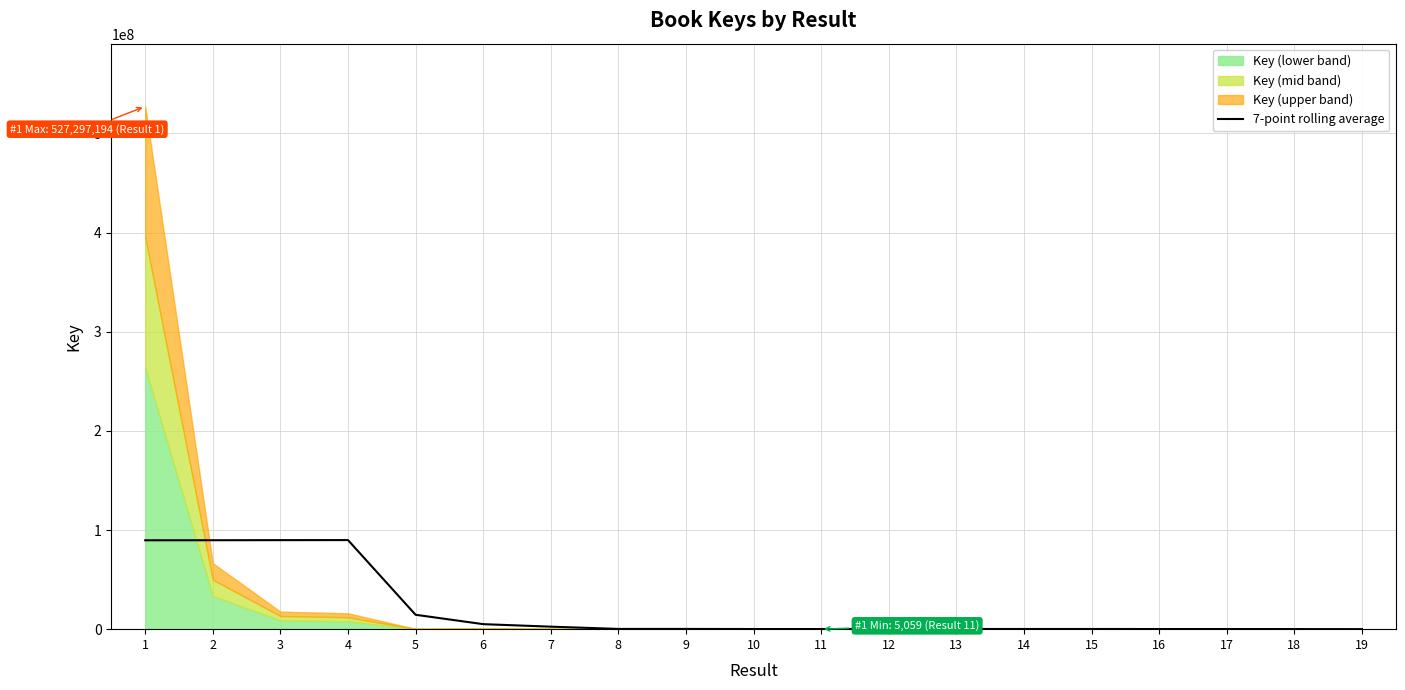

Which has a higher value, 9 or 10?

9